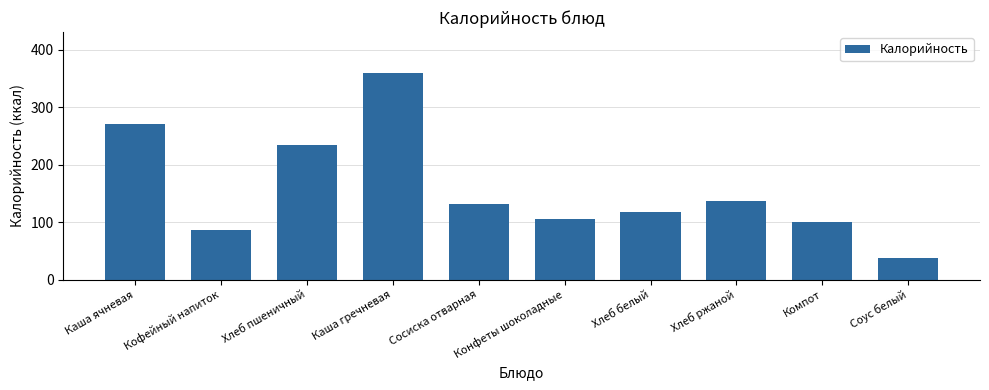

Does the chart contain stacked bars?

No